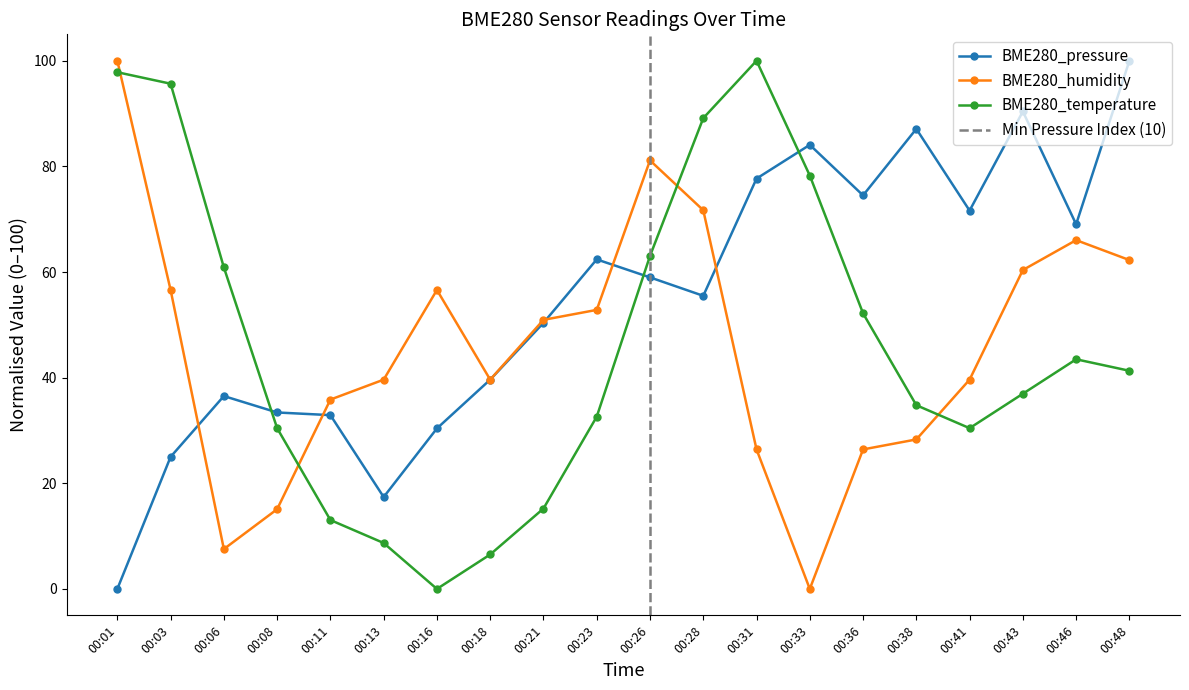

List the labels in order of BME280_humidity value, smallest first.

00:33, 00:06, 00:08, 00:31, 00:36, 00:38, 00:11, 00:13, 00:18, 00:41, 00:21, 00:23, 00:03, 00:16, 00:43, 00:48, 00:46, 00:28, 00:26, 00:01